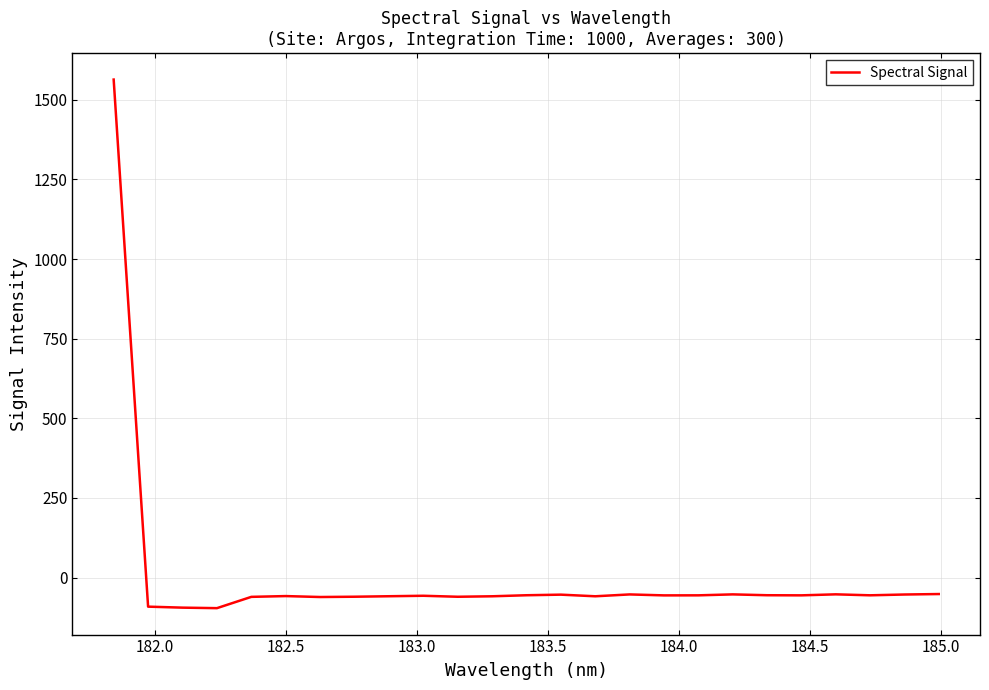

What is the greatest value displayed?

1563.4